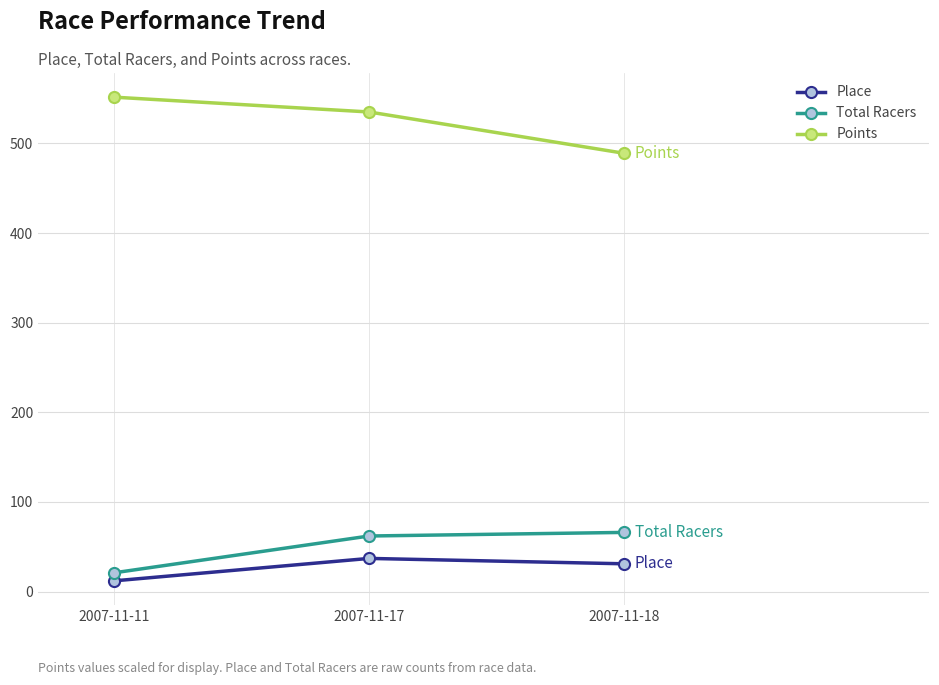

At how many categories does at least one series exceed 528?

2